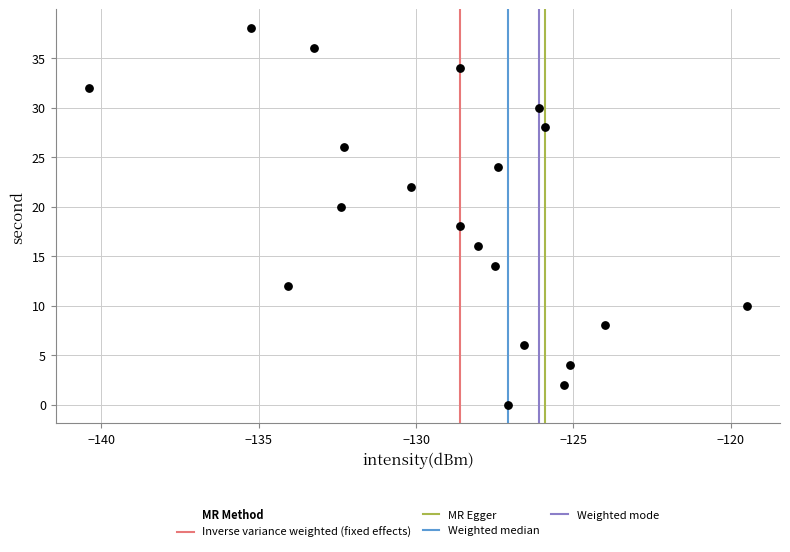

What is the range of Y values (max minus min)?

38